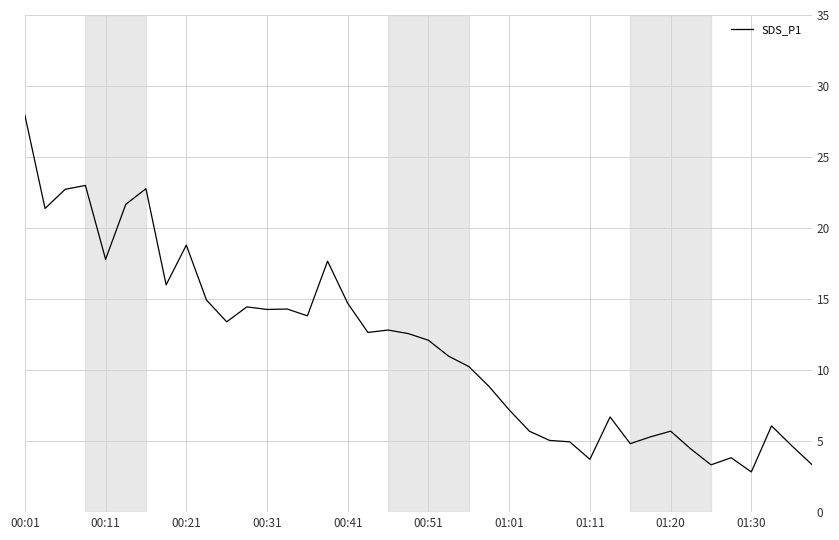

What is the difference between the maximum and minimum values?

25.1